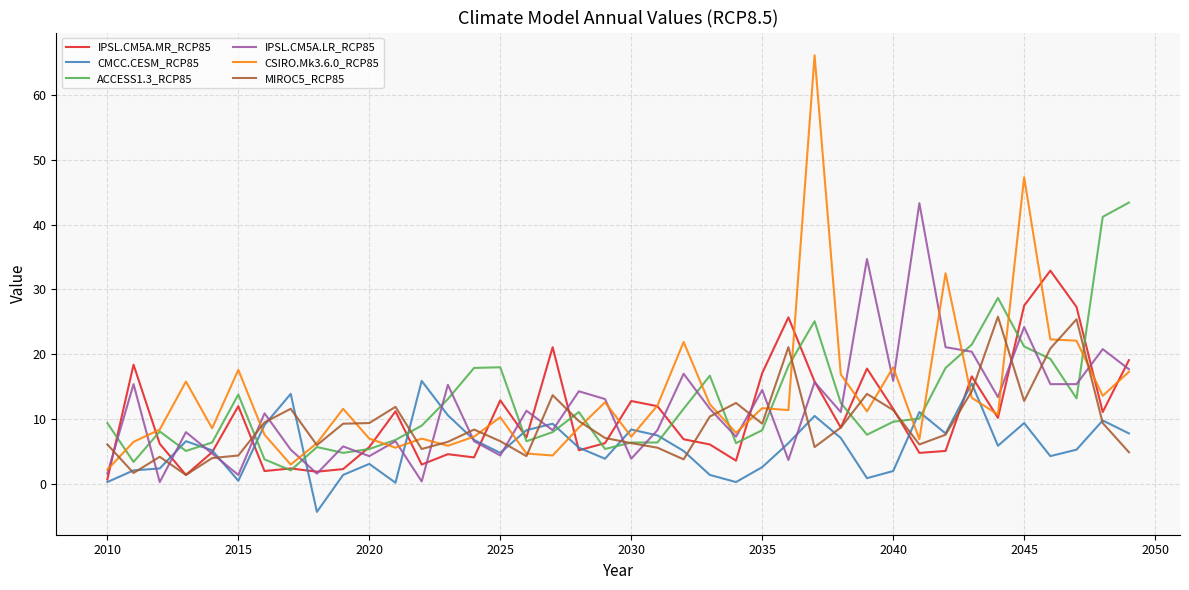

What is the highest value of the ACCESS1.3_RCP85 series?

43.4